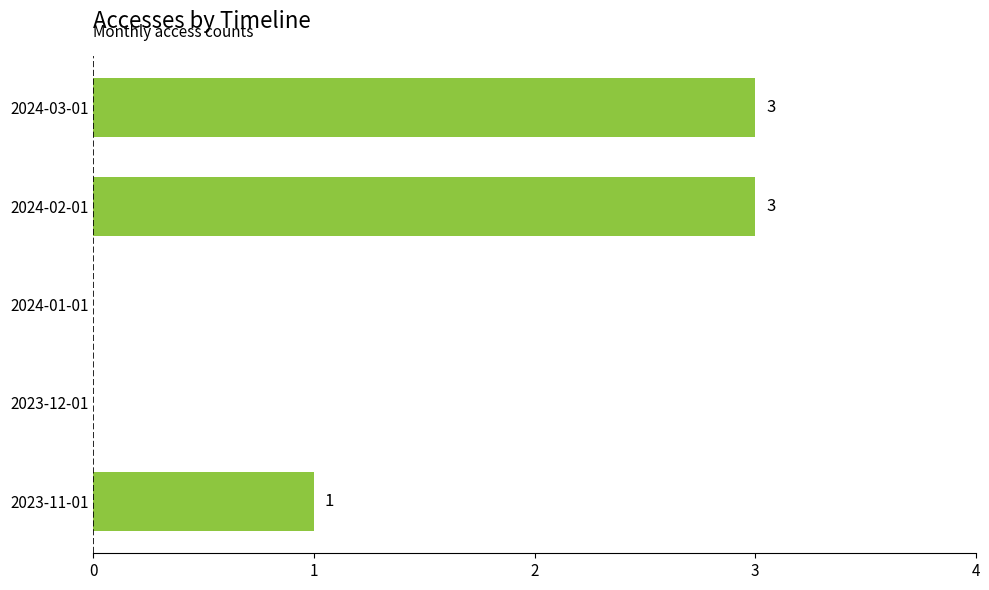

Are the bars horizontal?

Yes